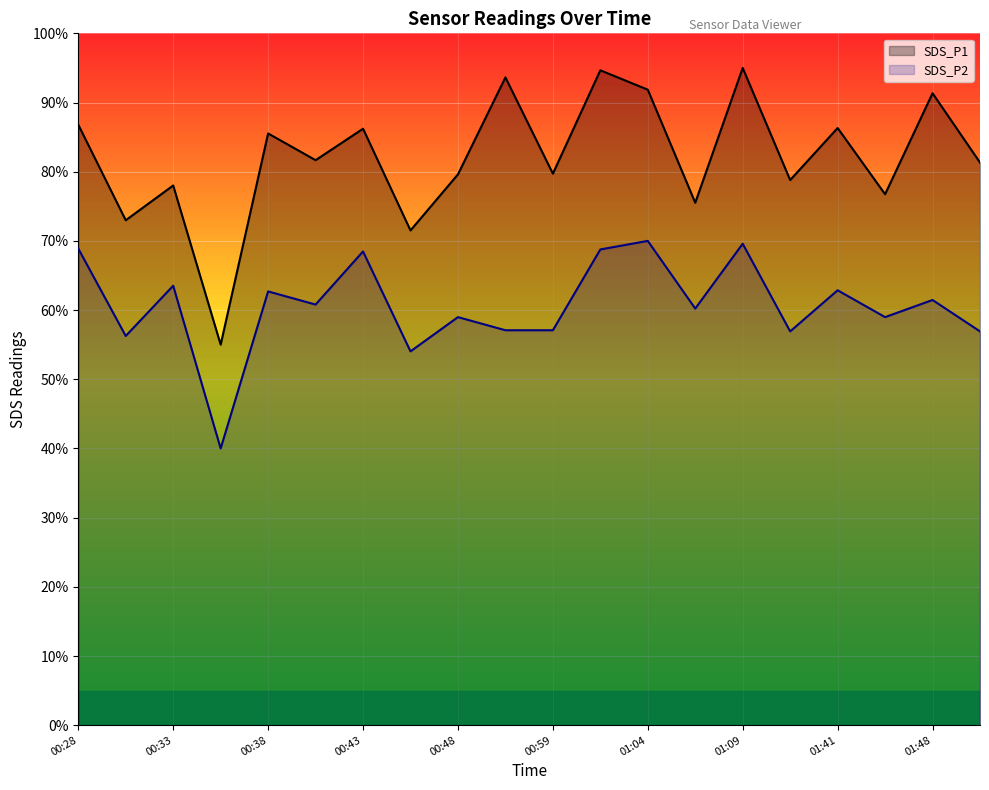

How many values in the SDS_P2 series are below 60?

9